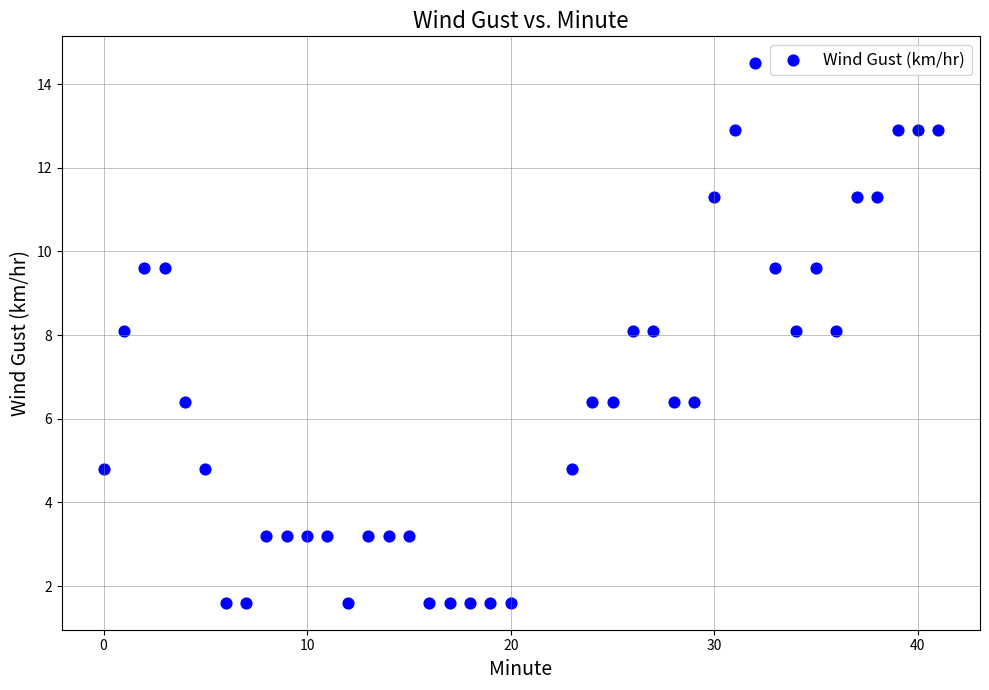

What is the range of Y values (max minus min)?

12.9